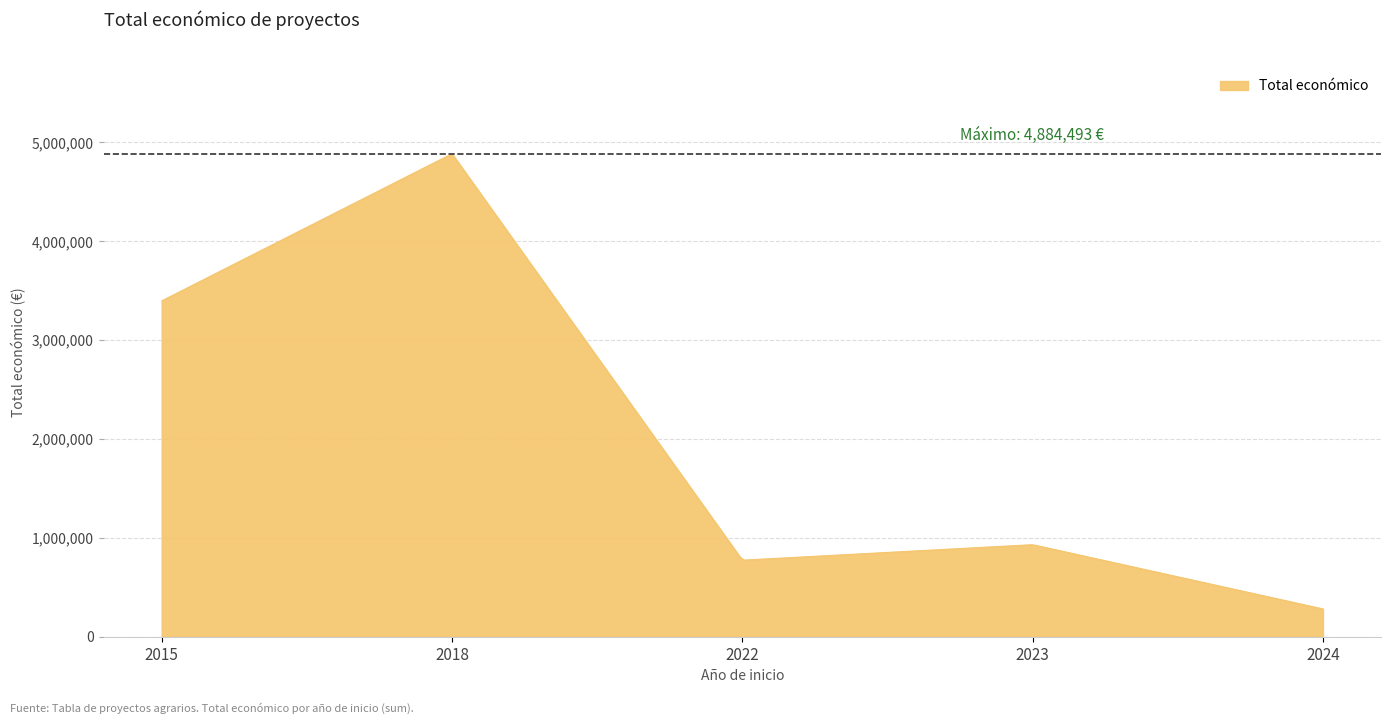

What is the maximum value shown in the chart?

4870742.6